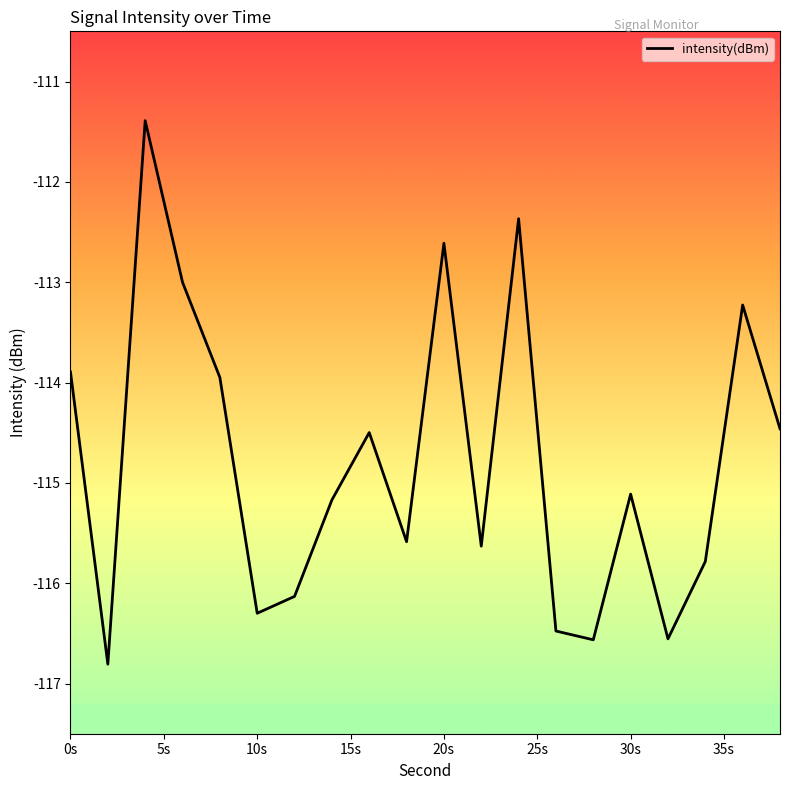

What is the minimum value shown in the chart?

-116.8